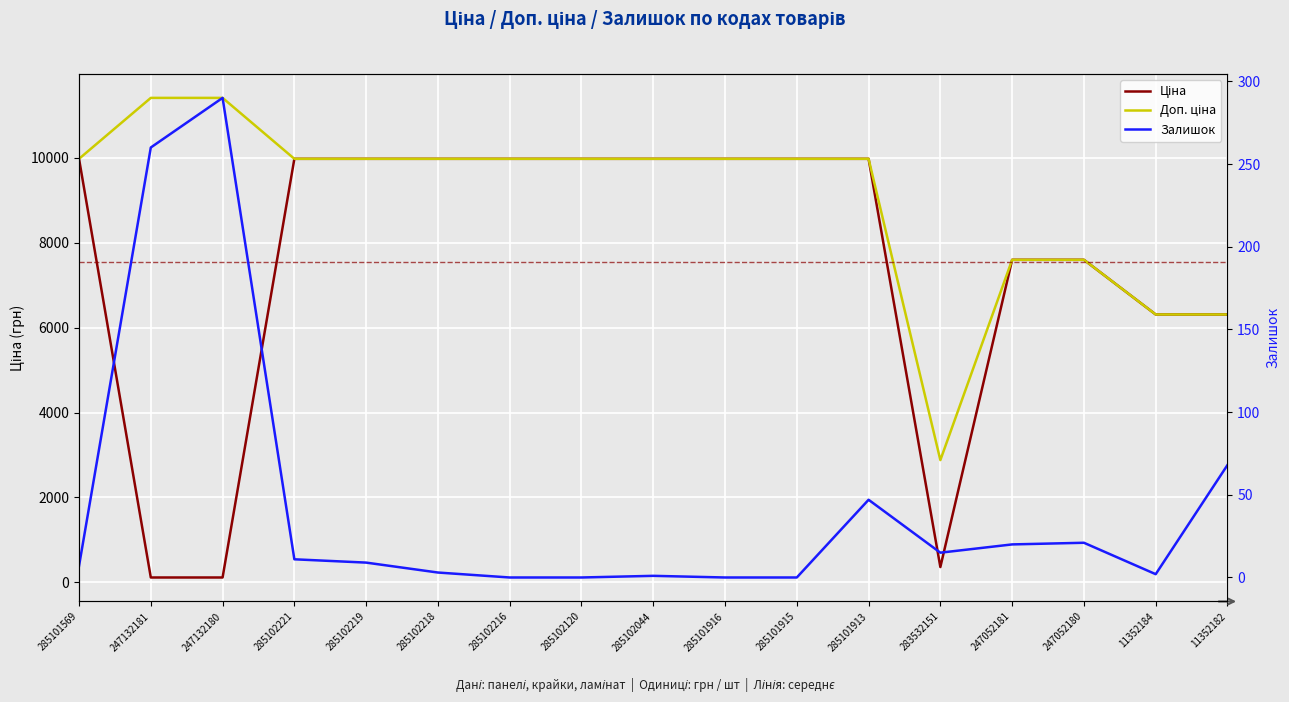

At which category does the chart reach its minimum across all series?

285102216